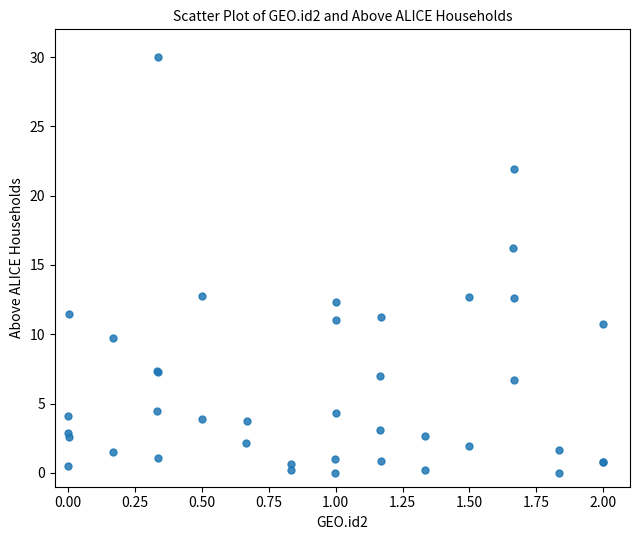

What Y value in the scatter plot is closest to 15?

16.2